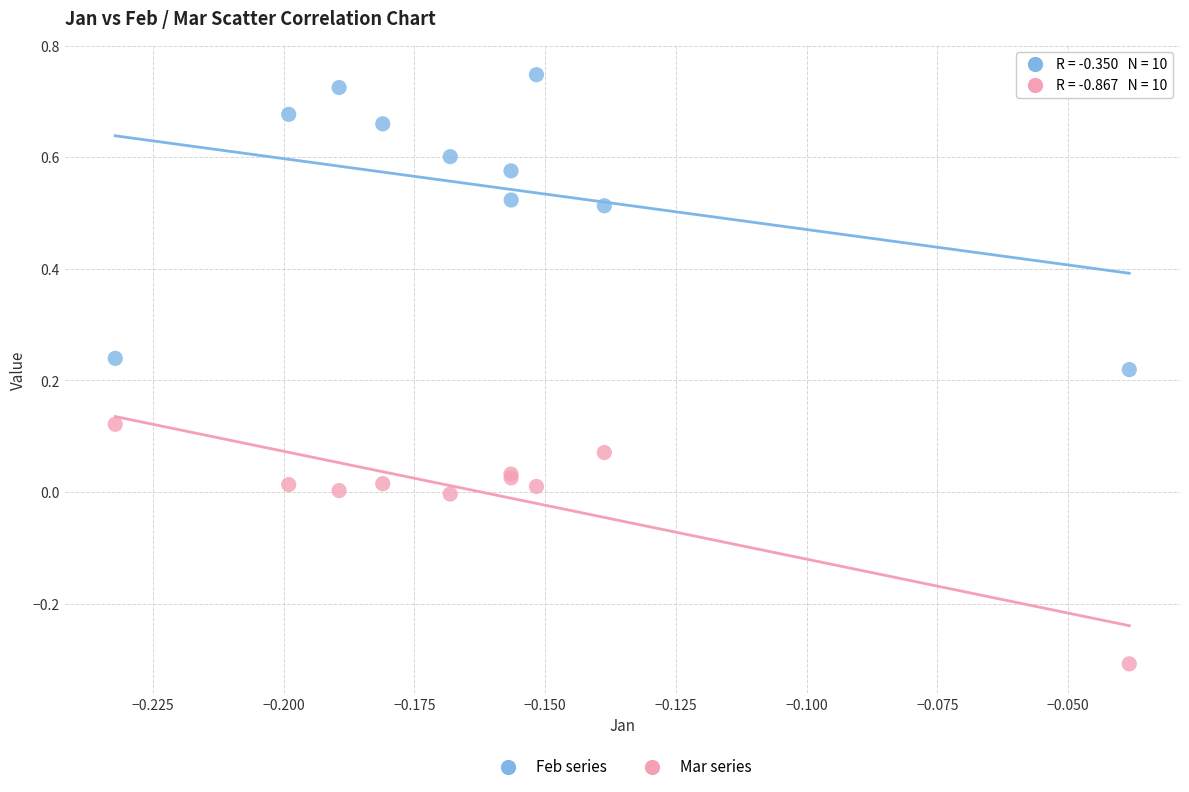

Which series reaches the minimum Y coordinate?

Mar series